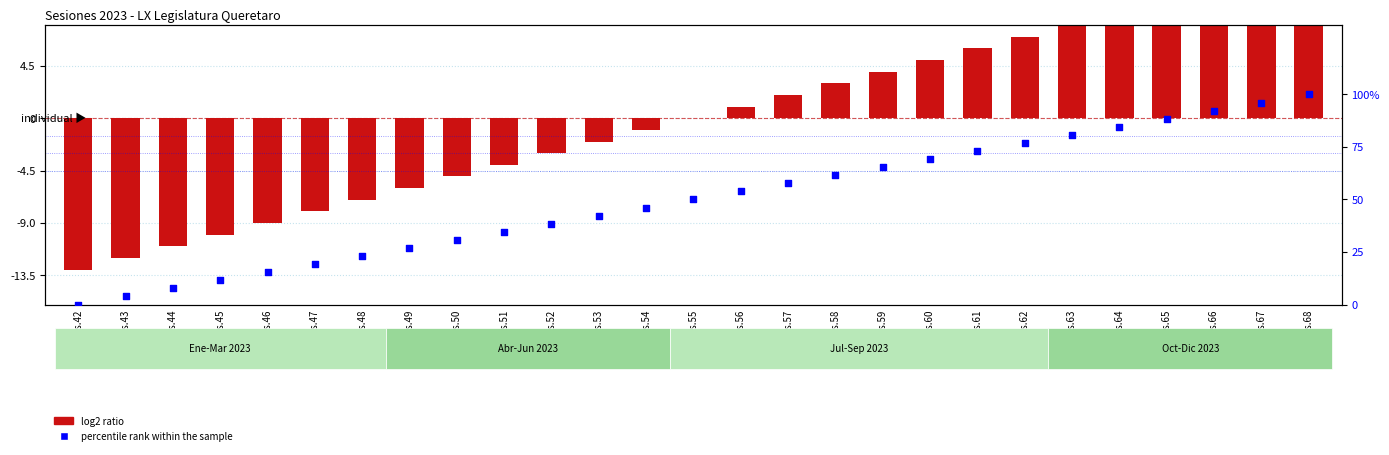

Which has a higher value, Ses.62 or Ses.43?

Ses.62